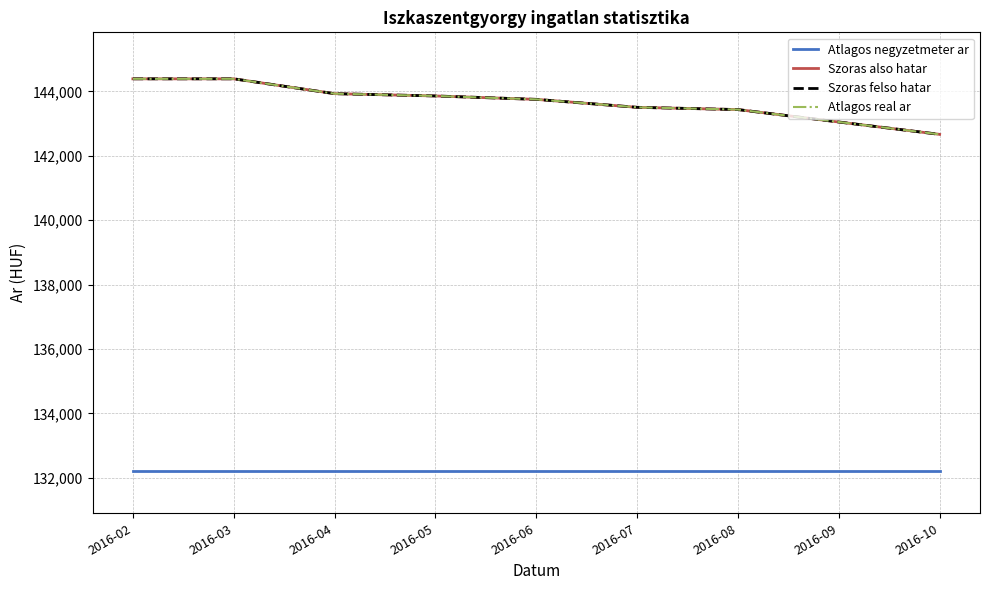

At which label is Szoras also hatar closest to 143530?

2016-07